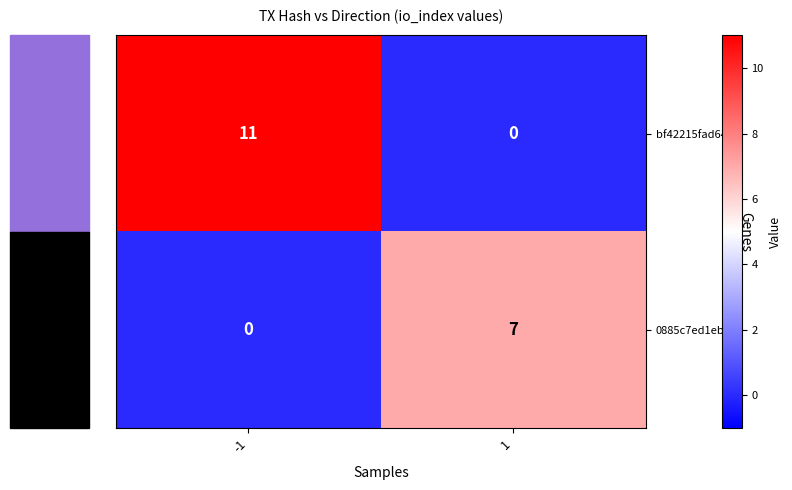

What is the approximate value of bf42215fad64… at -1?

11